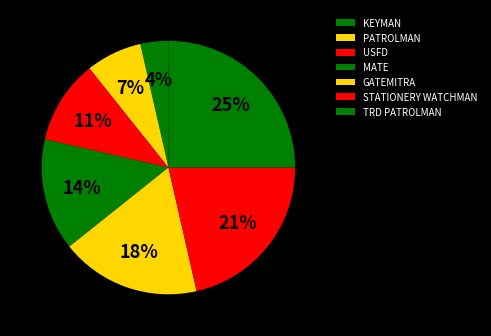

Which category has the smallest portion of the pie?

KEYMAN